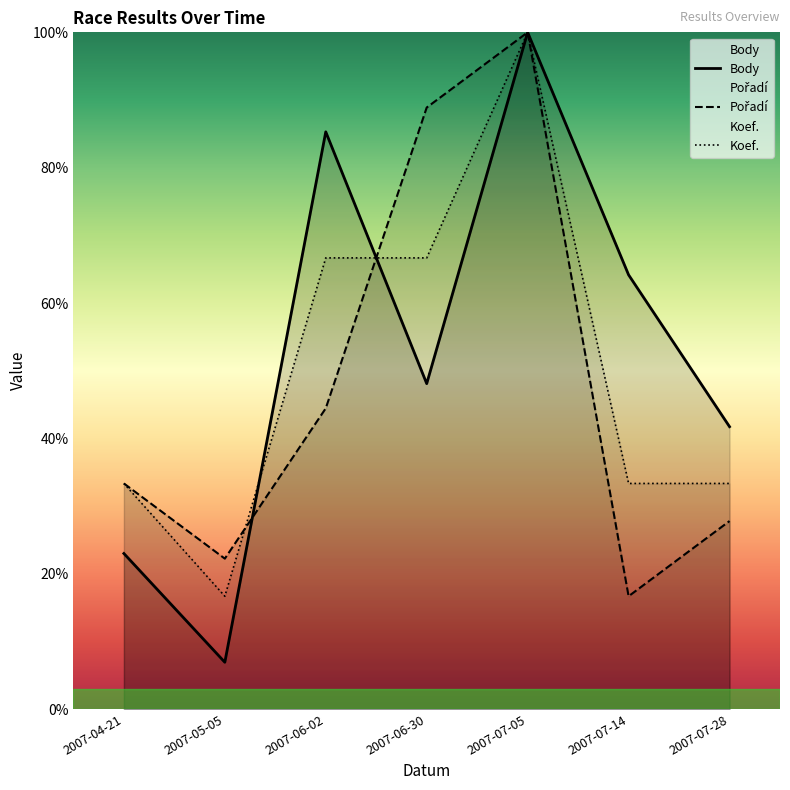

Reading right to left, extract all data points from this chart.

Pořadí: 27.8	16.7	100.0	88.9	44.4	22.2	33.3
Body: 41.7	64.2	100.0	48.1	85.3	6.9	23.0
Koef.: 33.3	33.3	100.0	66.7	66.7	16.7	33.3